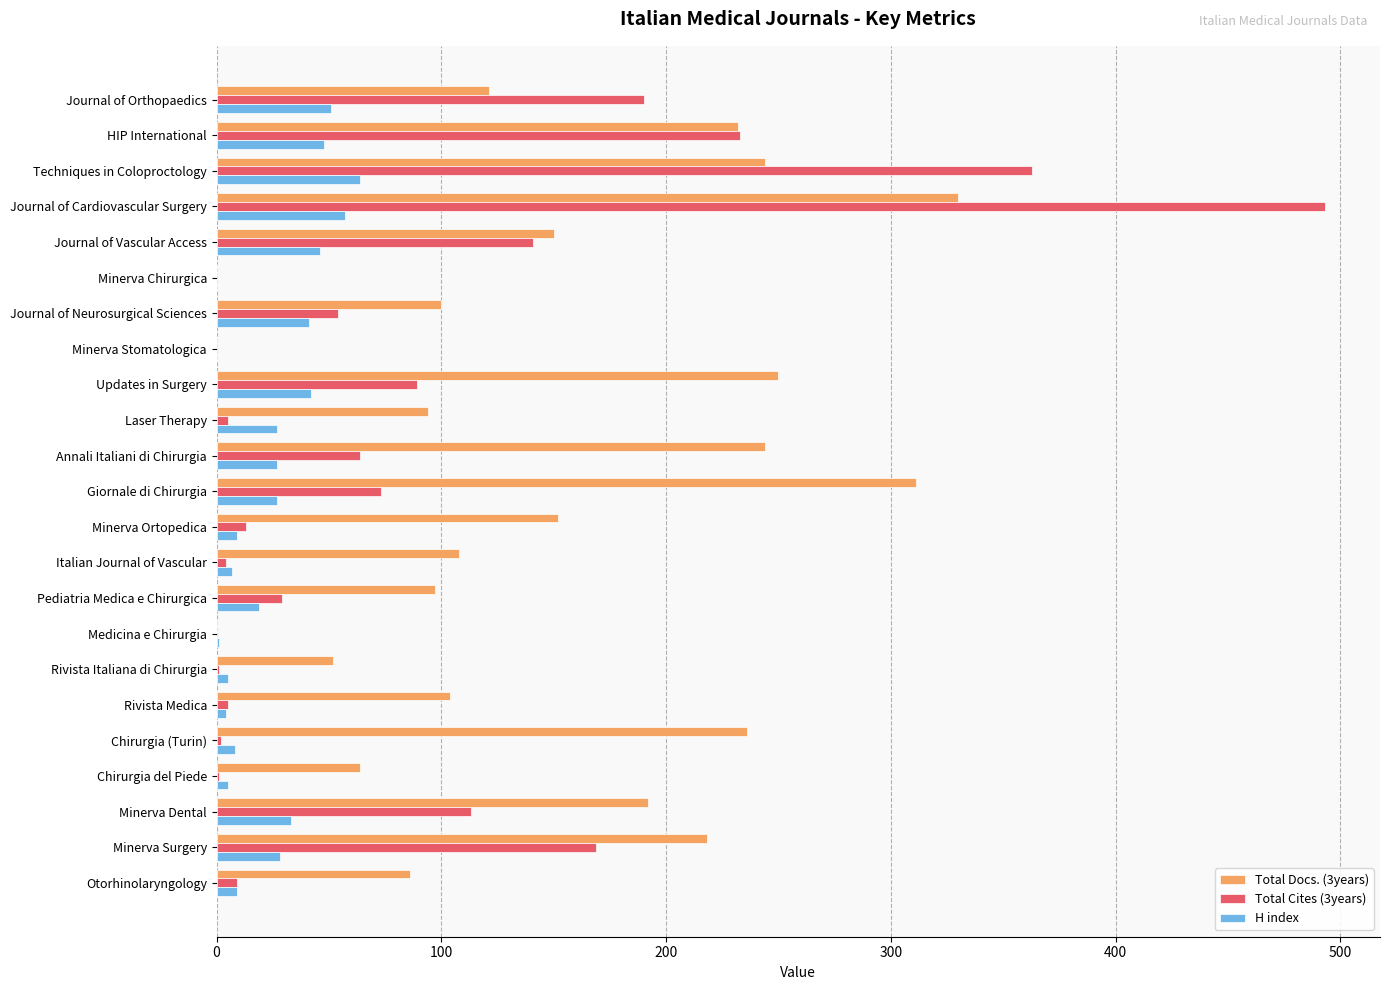

What is the sum of all H index values?

558